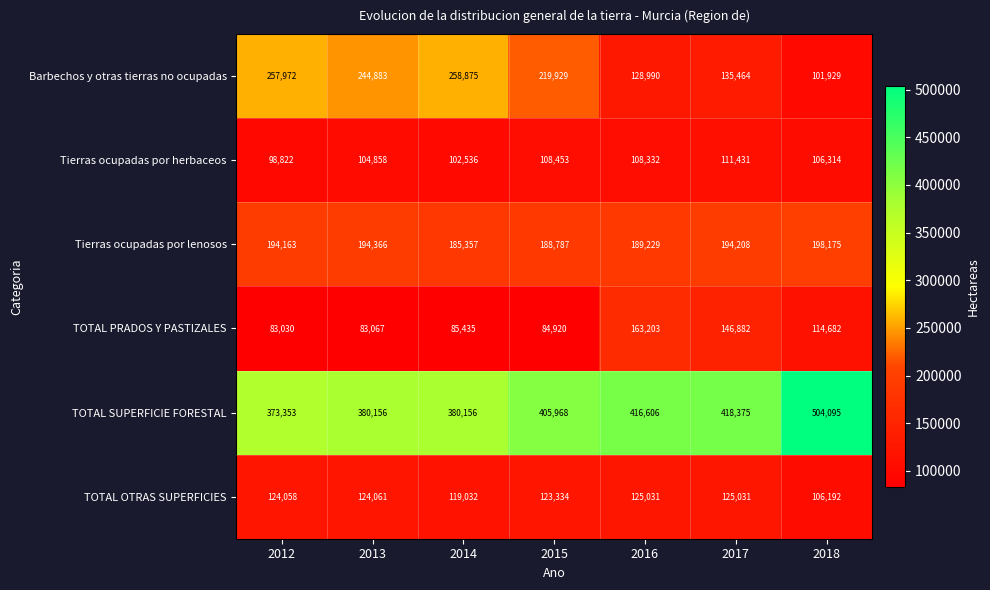

What is the difference between the highest and lowest values at 2014?

294721